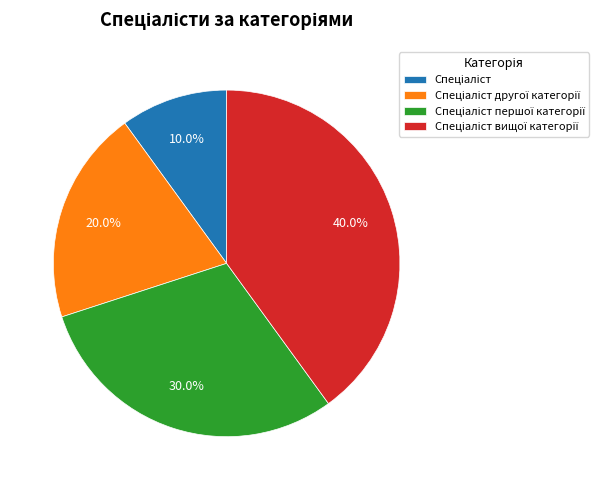

Does any single category account for the majority?

No